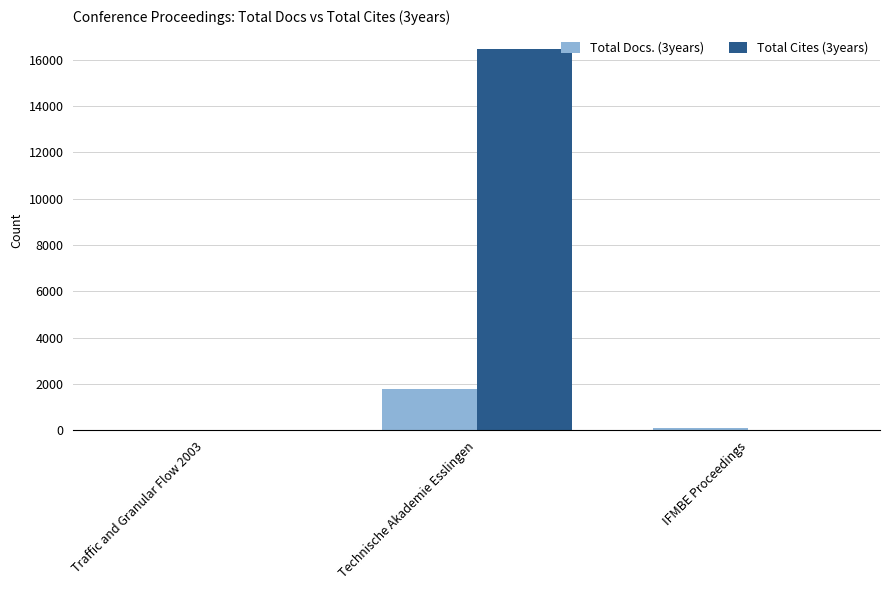

What is the total value across all series at Technische Akademie Esslingen?

18258